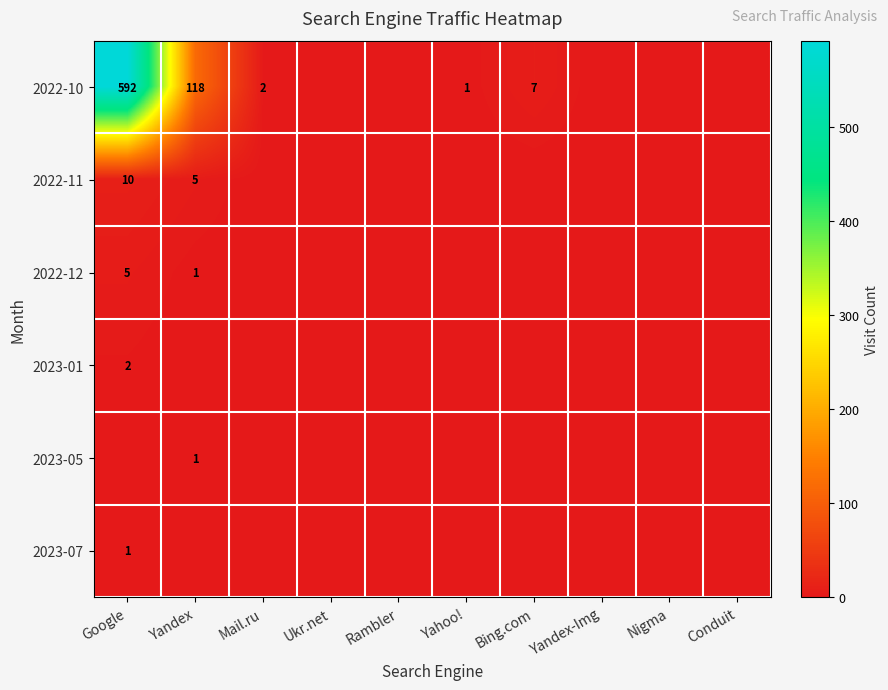

The 2022-12 series shows 2 at Yandex. True or false?

False